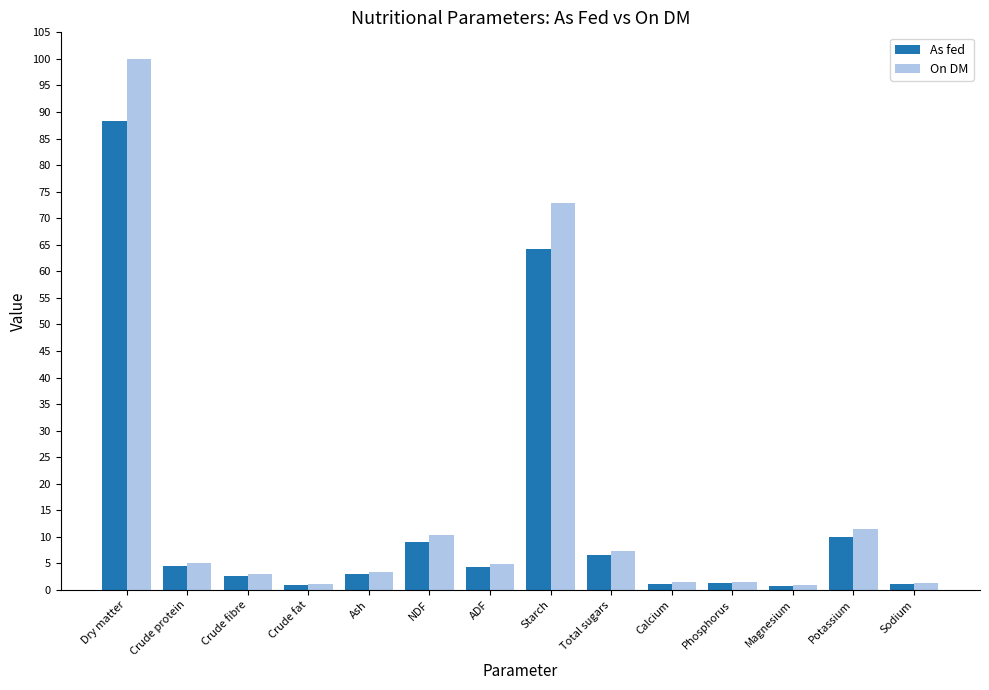

Rank the series at Potassium from lowest to highest value.

As fed, On DM